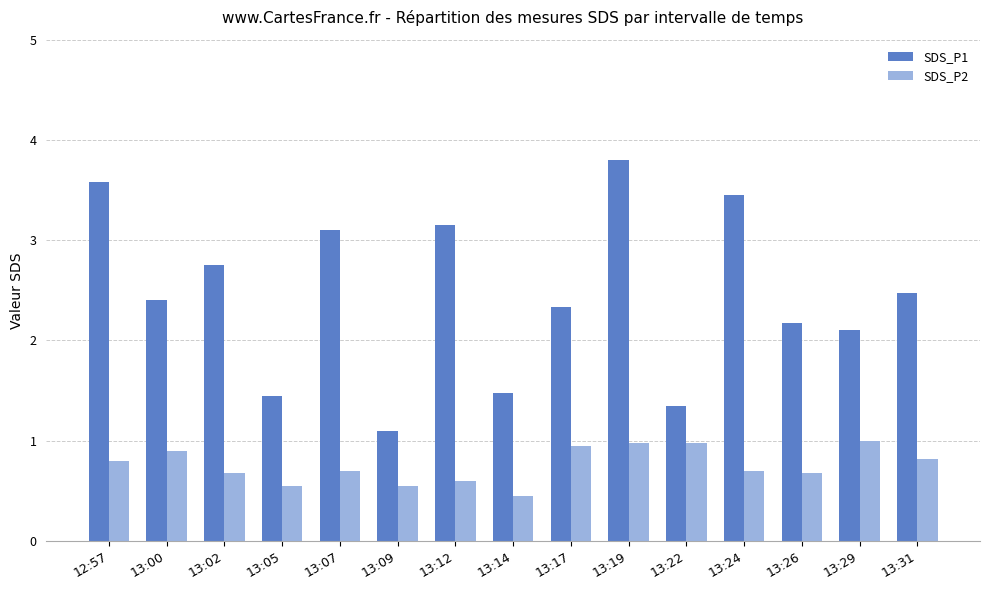

Which series changed the most between 13:12 and 13:24?

SDS_P1